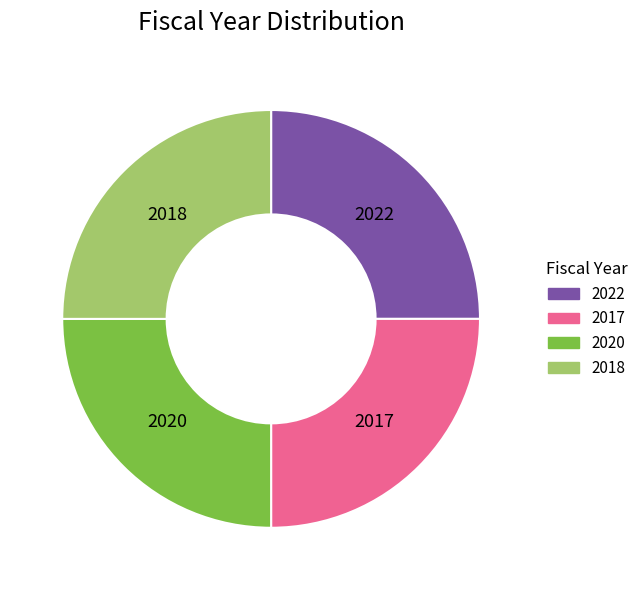

Is there a majority slice in this chart?

No